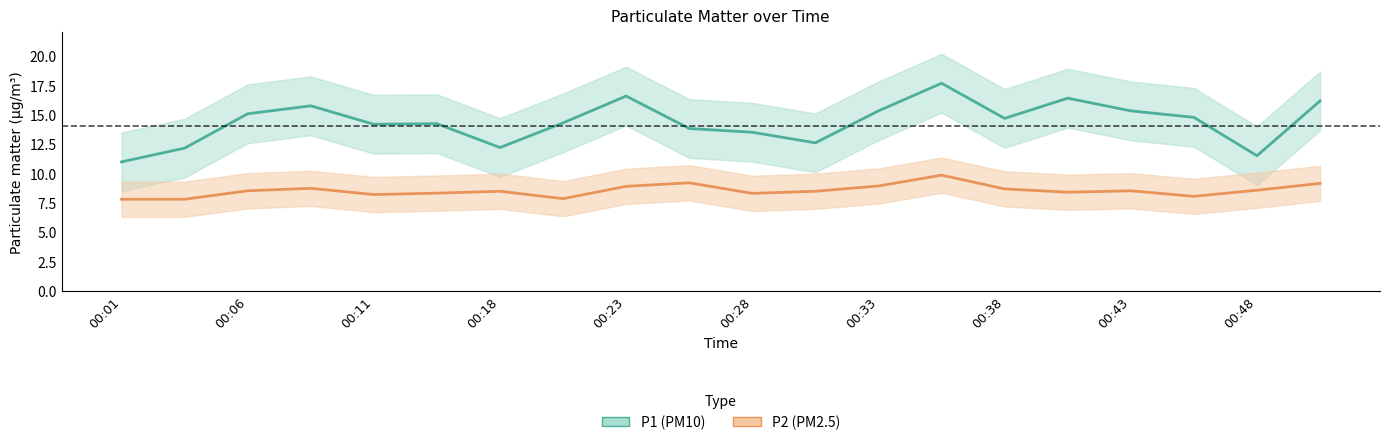

Count the number of data series in this chart.

2